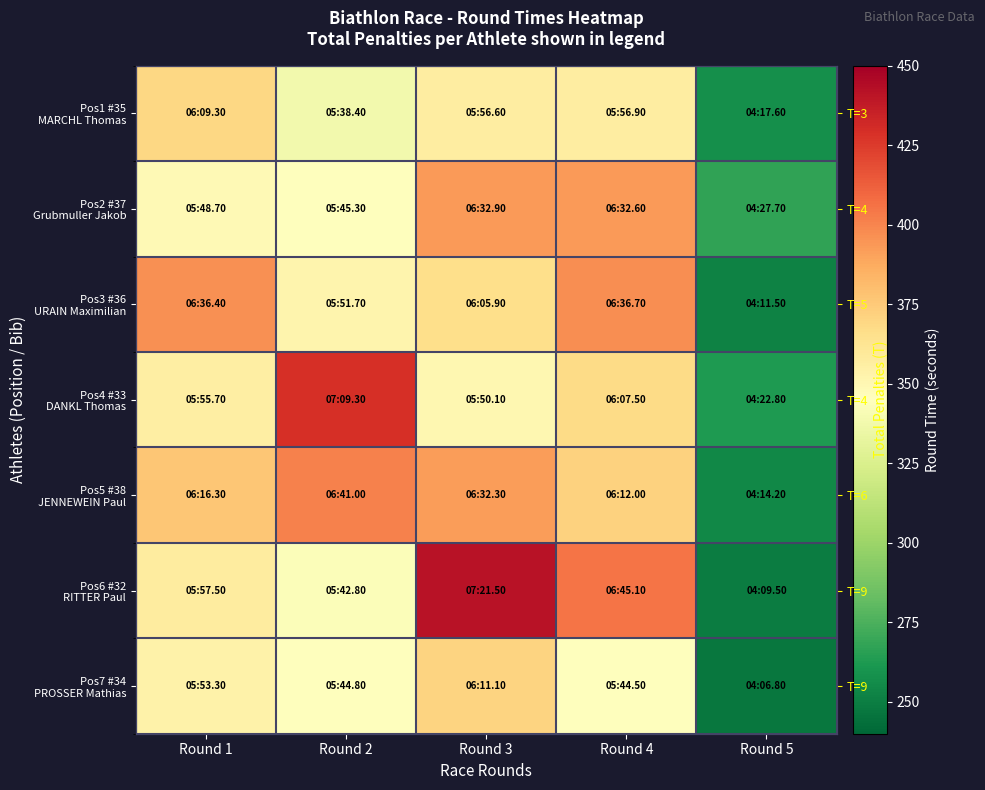

What is the maximum value shown in the chart?

441.5